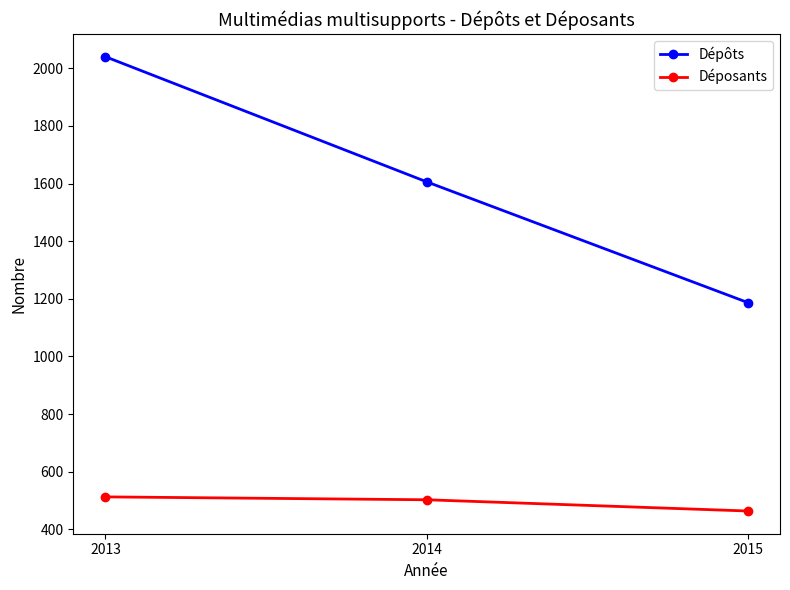

What is the sum of all Dépôts values?

4833